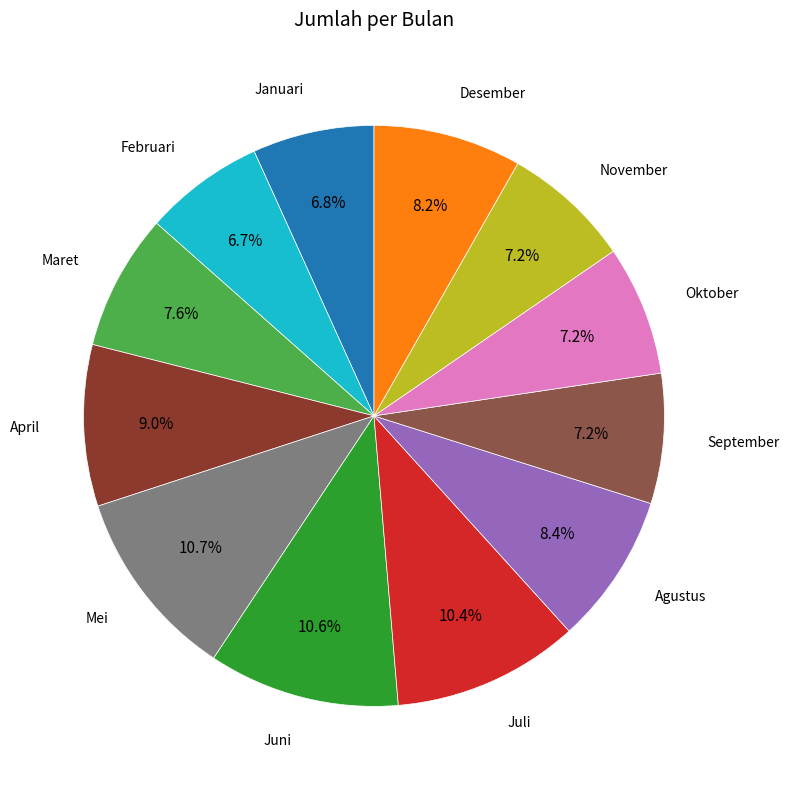

Does any single category account for the majority?

No